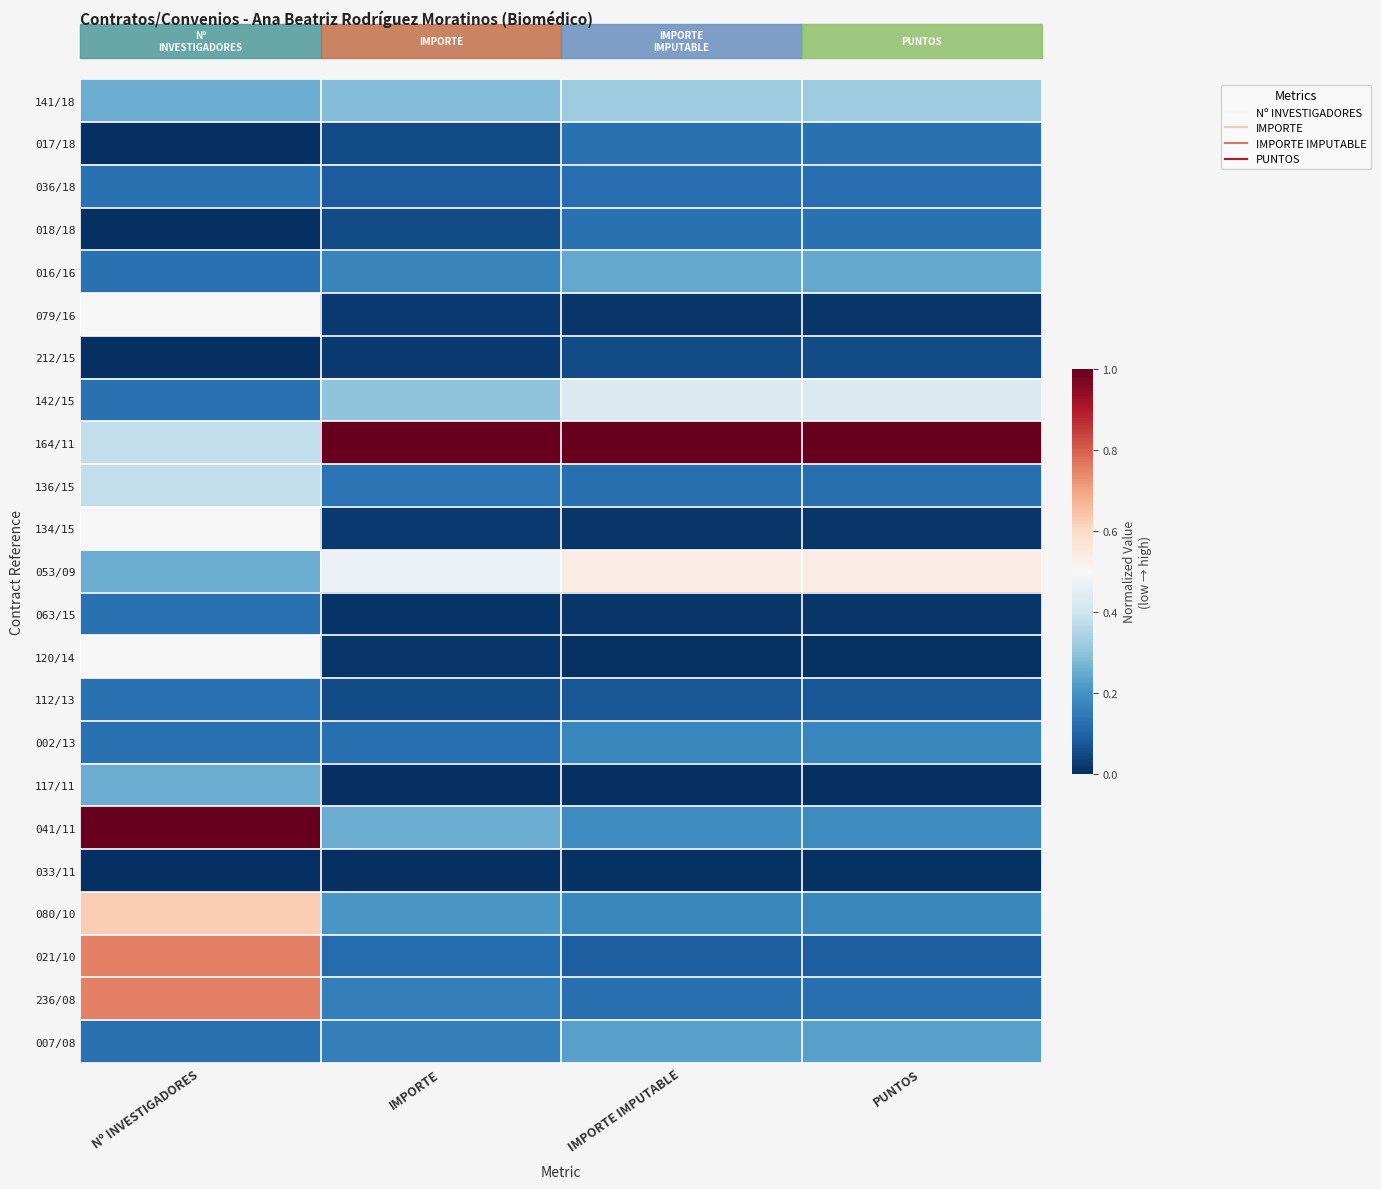

Reading right to left, what are all the values shown in this chart?

141/18: PUNTOS=0.3	IMPORTE IMPUTABLE=0.3	IMPORTE=0.3	Nº INVESTIGADORES=0.2
017/18: PUNTOS=0.1	IMPORTE IMPUTABLE=0.1	IMPORTE=0.1	Nº INVESTIGADORES=0.0
036/18: PUNTOS=0.1	IMPORTE IMPUTABLE=0.1	IMPORTE=0.1	Nº INVESTIGADORES=0.1
018/18: PUNTOS=0.1	IMPORTE IMPUTABLE=0.1	IMPORTE=0.1	Nº INVESTIGADORES=0.0
016/16: PUNTOS=0.2	IMPORTE IMPUTABLE=0.2	IMPORTE=0.2	Nº INVESTIGADORES=0.1
079/16: PUNTOS=0.0	IMPORTE IMPUTABLE=0.0	IMPORTE=0.0	Nº INVESTIGADORES=0.5
212/15: PUNTOS=0.1	IMPORTE IMPUTABLE=0.1	IMPORTE=0.0	Nº INVESTIGADORES=0.0
142/15: PUNTOS=0.4	IMPORTE IMPUTABLE=0.4	IMPORTE=0.3	Nº INVESTIGADORES=0.1
164/11: PUNTOS=1.0	IMPORTE IMPUTABLE=1.0	IMPORTE=1.0	Nº INVESTIGADORES=0.4
136/15: PUNTOS=0.1	IMPORTE IMPUTABLE=0.1	IMPORTE=0.1	Nº INVESTIGADORES=0.4
134/15: PUNTOS=0.0	IMPORTE IMPUTABLE=0.0	IMPORTE=0.0	Nº INVESTIGADORES=0.5
053/09: PUNTOS=0.5	IMPORTE IMPUTABLE=0.5	IMPORTE=0.5	Nº INVESTIGADORES=0.2
063/15: PUNTOS=0.0	IMPORTE IMPUTABLE=0.0	IMPORTE=0.0	Nº INVESTIGADORES=0.1
120/14: PUNTOS=0.0	IMPORTE IMPUTABLE=0.0	IMPORTE=0.0	Nº INVESTIGADORES=0.5
112/13: PUNTOS=0.1	IMPORTE IMPUTABLE=0.1	IMPORTE=0.1	Nº INVESTIGADORES=0.1
002/13: PUNTOS=0.2	IMPORTE IMPUTABLE=0.2	IMPORTE=0.1	Nº INVESTIGADORES=0.1
117/11: PUNTOS=0.0	IMPORTE IMPUTABLE=0.0	IMPORTE=0.0	Nº INVESTIGADORES=0.2
041/11: PUNTOS=0.2	IMPORTE IMPUTABLE=0.2	IMPORTE=0.3	Nº INVESTIGADORES=1.0
033/11: PUNTOS=0.0	IMPORTE IMPUTABLE=0.0	IMPORTE=0.0	Nº INVESTIGADORES=0.0
080/10: PUNTOS=0.2	IMPORTE IMPUTABLE=0.2	IMPORTE=0.2	Nº INVESTIGADORES=0.6
021/10: PUNTOS=0.1	IMPORTE IMPUTABLE=0.1	IMPORTE=0.1	Nº INVESTIGADORES=0.8
236/08: PUNTOS=0.1	IMPORTE IMPUTABLE=0.1	IMPORTE=0.2	Nº INVESTIGADORES=0.8
007/08: PUNTOS=0.2	IMPORTE IMPUTABLE=0.2	IMPORTE=0.2	Nº INVESTIGADORES=0.1